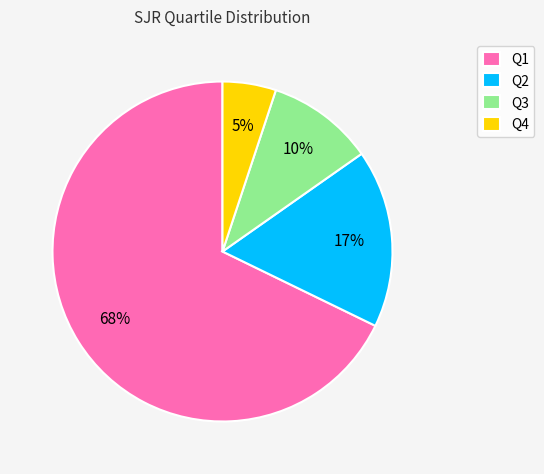

Which category has the biggest portion of the pie?

Q1